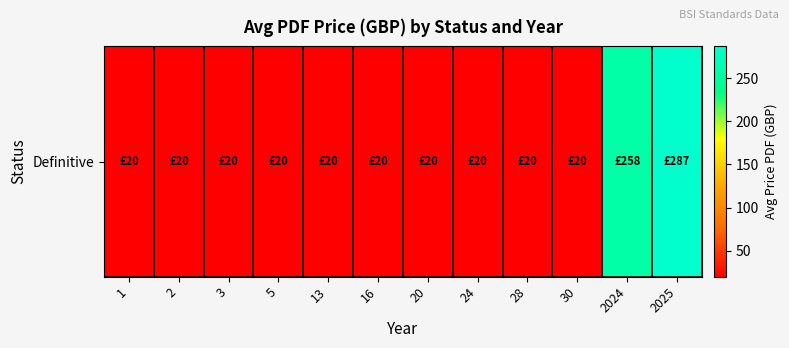

What is the smallest value displayed?

20.0